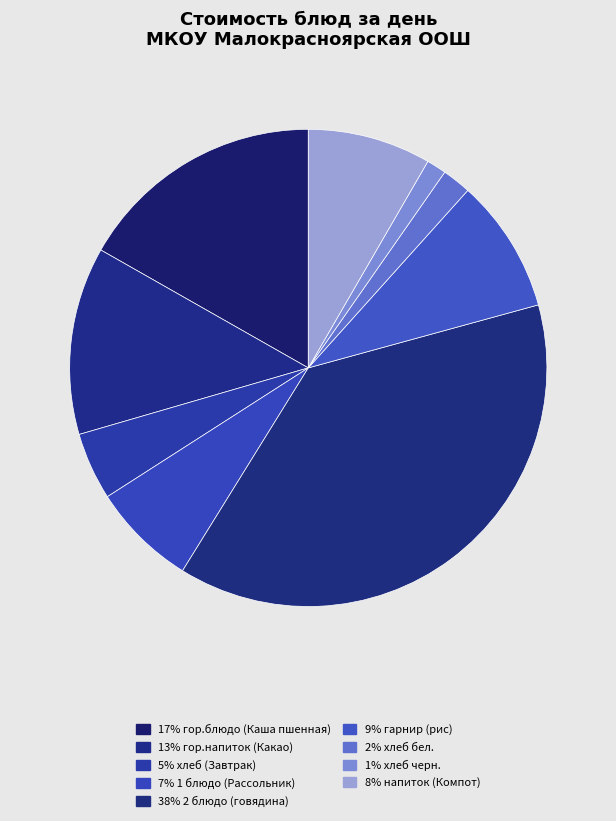

Does any single category account for the majority?

No